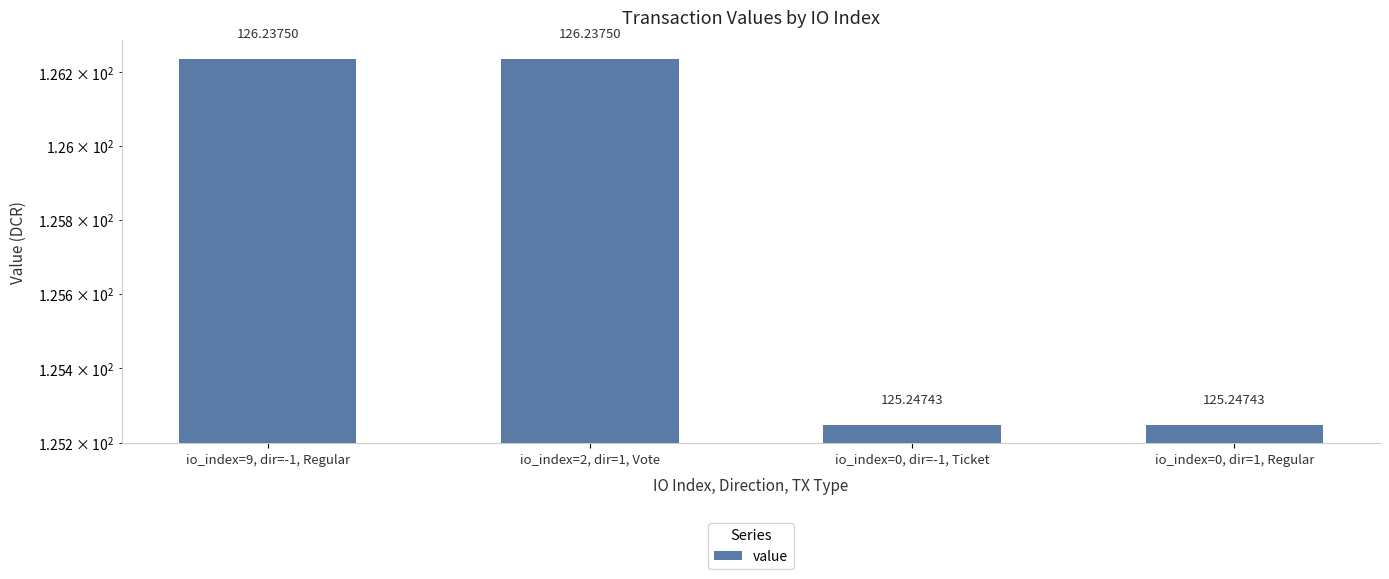

List the labels in order of value, smallest first.

io_index=0, dir=-1, Ticket, io_index=0, dir=1, Regular, io_index=9, dir=-1, Regular, io_index=2, dir=1, Vote